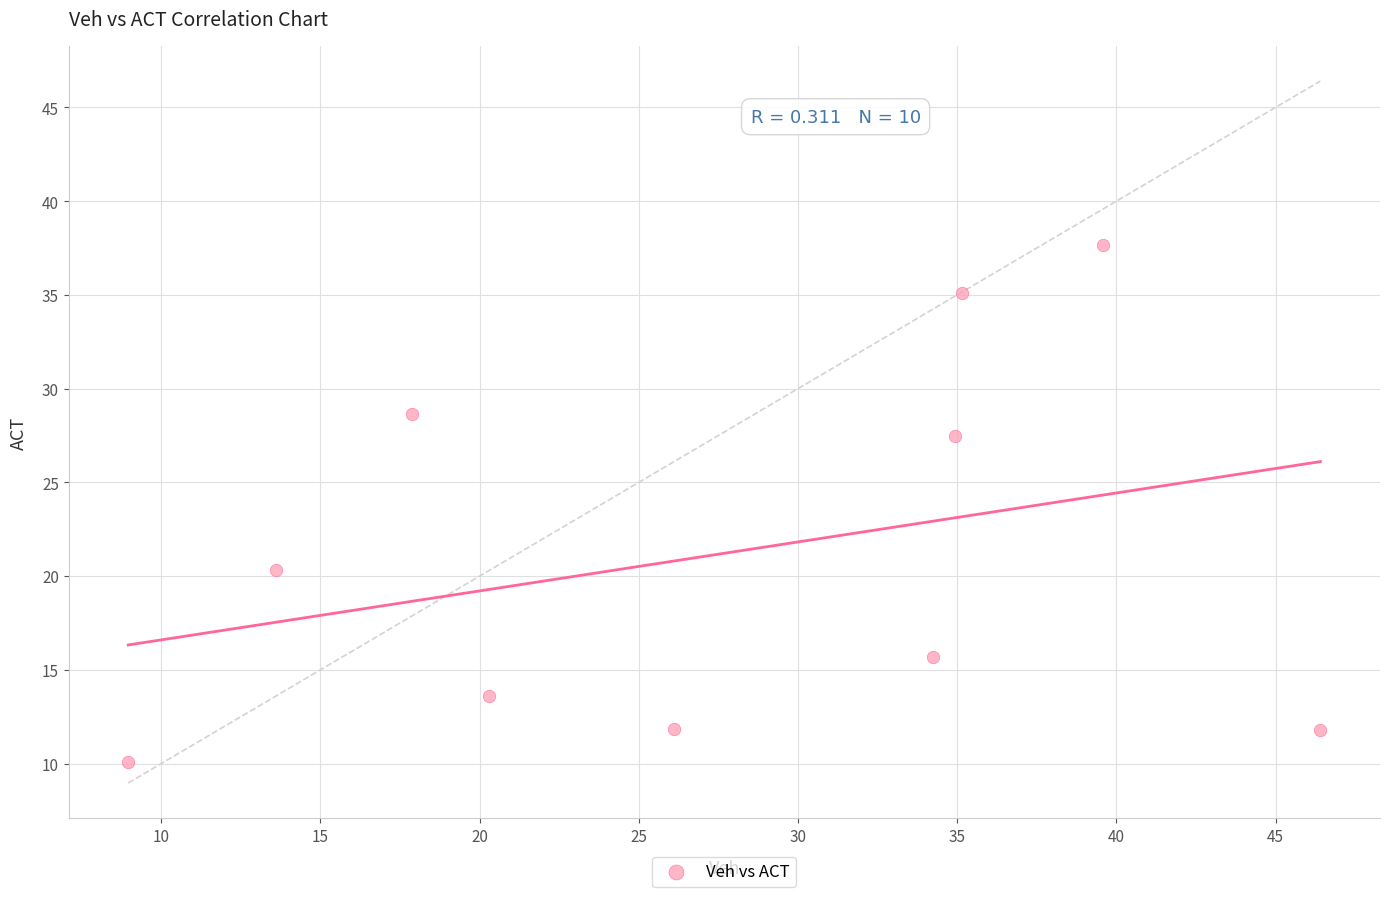

What is the average Y value?

21.2